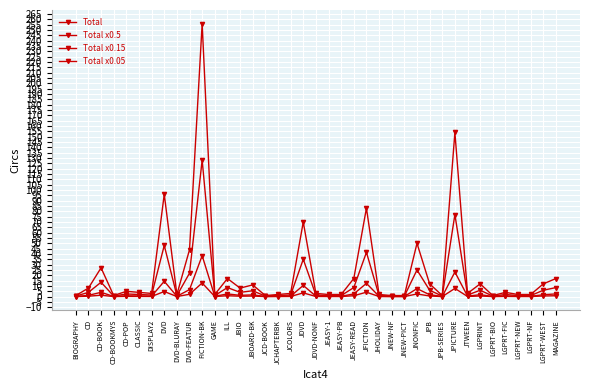

Reading left to right, transcribe all the data shown in this chart.

Total: BIOGRAPHY=1.0	CD=8.0	CD-BOOK=27.0	CD-BOOKMYS=1.0	CD-POP=5.0	CLASSIC=4.0	DISPLAY2=3.0	DVD=96.0	DVD-BLURAY=2.0	DVD-FEATUR=44.0	FICTION-BK=256.0	GAME=2.0	ILL=17.0	JBIO=8.0	JBOARD-BK=11.0	JCD-BOOK=1.0	JCHAPTERBK=2.0	JCOLORS=3.0	JDVD=70.0	JDVD-NONF=3.0	JEASY-1=2.0	JEASY-PB=2.0	JEASY-READ=17.0	JFICTION=83.0	JHOLIDAY=2.0	JNEW-NF=1.0	JNEW-PICT=1.0	JNONFIC=50.0	JPB=12.0	JPB-SERIES=1.0	JPICTURE=154.0	JTWEEN=3.0	LGPRINT=12.0	LGPRT-BIO=1.0	LGPRT-FIC=4.0	LGPRT-NEW=2.0	LGPRT-NF=2.0	LGPRT-WEST=12.0	MAGAZINE=17.0
Total x0.5: BIOGRAPHY=0.5	CD=4.0	CD-BOOK=13.5	CD-BOOKMYS=0.5	CD-POP=2.5	CLASSIC=2.0	DISPLAY2=1.5	DVD=48.0	DVD-BLURAY=1.0	DVD-FEATUR=22.0	FICTION-BK=128.0	GAME=1.0	ILL=8.5	JBIO=4.0	JBOARD-BK=5.5	JCD-BOOK=0.5	JCHAPTERBK=1.0	JCOLORS=1.5	JDVD=35.0	JDVD-NONF=1.5	JEASY-1=1.0	JEASY-PB=1.0	JEASY-READ=8.5	JFICTION=41.5	JHOLIDAY=1.0	JNEW-NF=0.5	JNEW-PICT=0.5	JNONFIC=25.0	JPB=6.0	JPB-SERIES=0.5	JPICTURE=77.0	JTWEEN=1.5	LGPRINT=6.0	LGPRT-BIO=0.5	LGPRT-FIC=2.0	LGPRT-NEW=1.0	LGPRT-NF=1.0	LGPRT-WEST=6.0	MAGAZINE=8.5
Total x0.15: BIOGRAPHY=0.1	CD=1.2	CD-BOOK=4.0	CD-BOOKMYS=0.1	CD-POP=0.8	CLASSIC=0.6	DISPLAY2=0.4	DVD=14.4	DVD-BLURAY=0.3	DVD-FEATUR=6.6	FICTION-BK=38.4	GAME=0.3	ILL=2.5	JBIO=1.2	JBOARD-BK=1.6	JCD-BOOK=0.1	JCHAPTERBK=0.3	JCOLORS=0.4	JDVD=10.5	JDVD-NONF=0.4	JEASY-1=0.3	JEASY-PB=0.3	JEASY-READ=2.5	JFICTION=12.4	JHOLIDAY=0.3	JNEW-NF=0.1	JNEW-PICT=0.1	JNONFIC=7.5	JPB=1.8	JPB-SERIES=0.1	JPICTURE=23.1	JTWEEN=0.4	LGPRINT=1.8	LGPRT-BIO=0.1	LGPRT-FIC=0.6	LGPRT-NEW=0.3	LGPRT-NF=0.3	LGPRT-WEST=1.8	MAGAZINE=2.5
Total x0.05: BIOGRAPHY=0.1	CD=0.4	CD-BOOK=1.4	CD-BOOKMYS=0.1	CD-POP=0.2	CLASSIC=0.2	DISPLAY2=0.2	DVD=4.8	DVD-BLURAY=0.1	DVD-FEATUR=2.2	FICTION-BK=12.8	GAME=0.1	ILL=0.9	JBIO=0.4	JBOARD-BK=0.6	JCD-BOOK=0.1	JCHAPTERBK=0.1	JCOLORS=0.2	JDVD=3.5	JDVD-NONF=0.2	JEASY-1=0.1	JEASY-PB=0.1	JEASY-READ=0.9	JFICTION=4.2	JHOLIDAY=0.1	JNEW-NF=0.1	JNEW-PICT=0.1	JNONFIC=2.5	JPB=0.6	JPB-SERIES=0.1	JPICTURE=7.7	JTWEEN=0.2	LGPRINT=0.6	LGPRT-BIO=0.1	LGPRT-FIC=0.2	LGPRT-NEW=0.1	LGPRT-NF=0.1	LGPRT-WEST=0.6	MAGAZINE=0.9